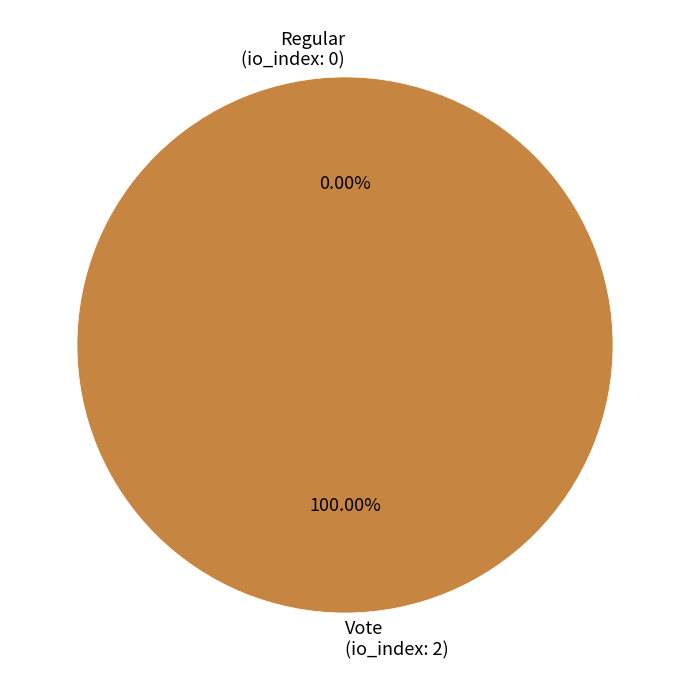

Which has a higher value, Regular or Vote?

Vote